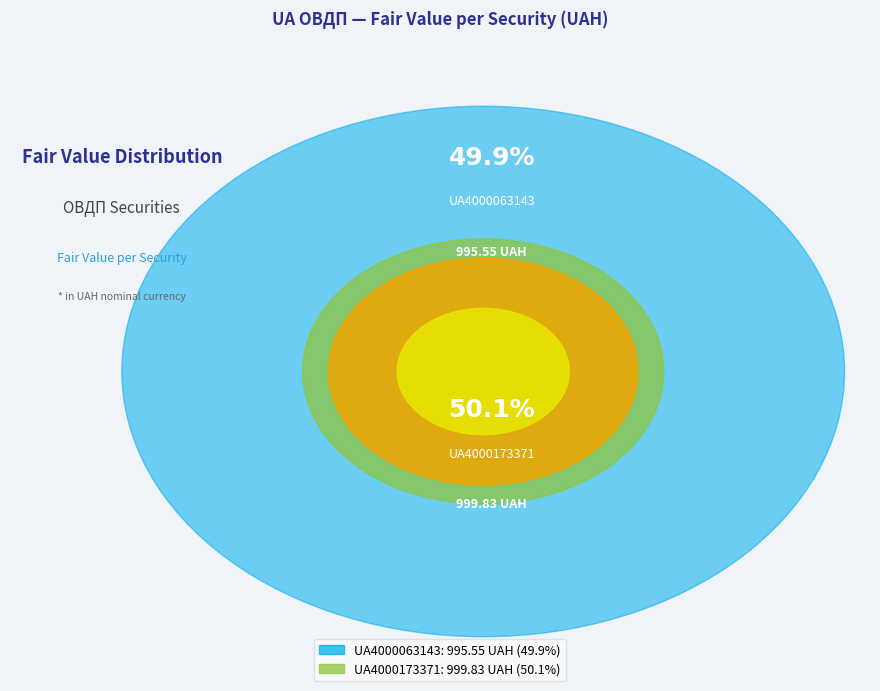

What is the smallest slice in the pie chart?

UA4000063143